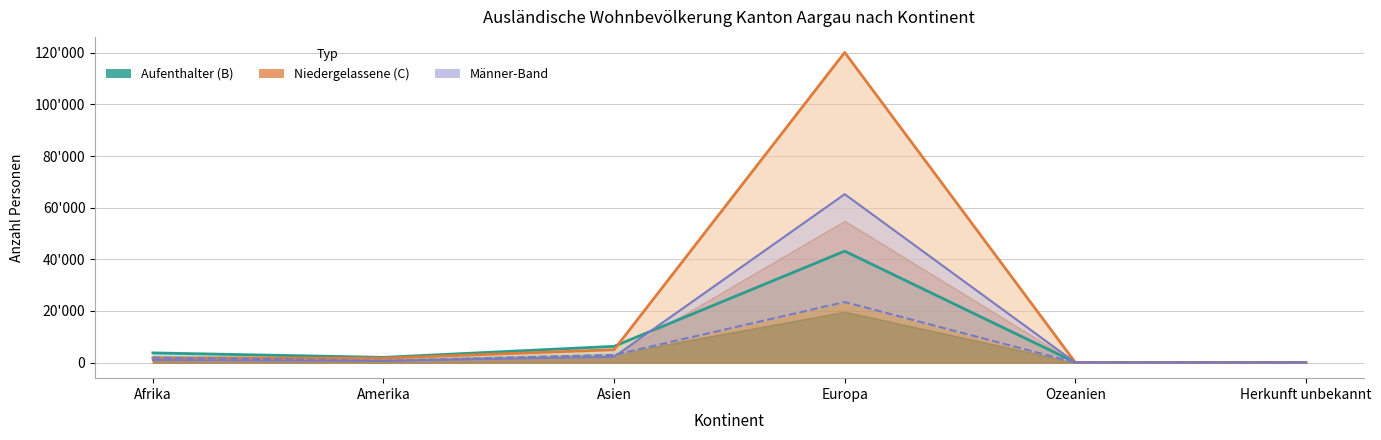

At which category does the chart reach its minimum across all series?

Herkunft unbekannt